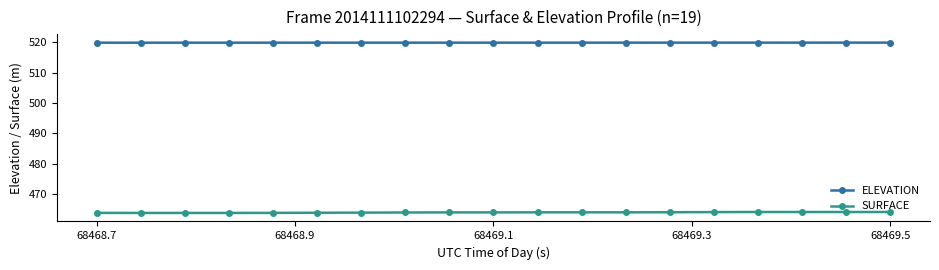

True or false: SURFACE and ELEVATION cross at least once.

False